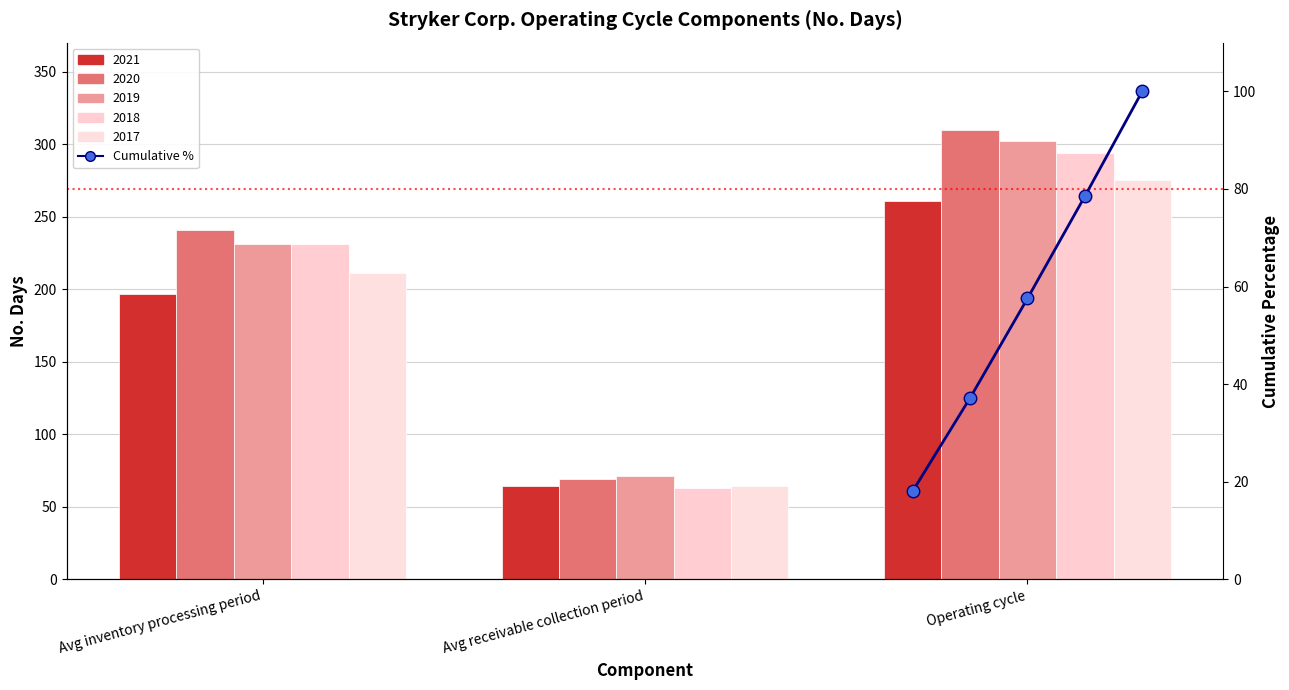

At which label is the value closest to 59?

Operating cycle